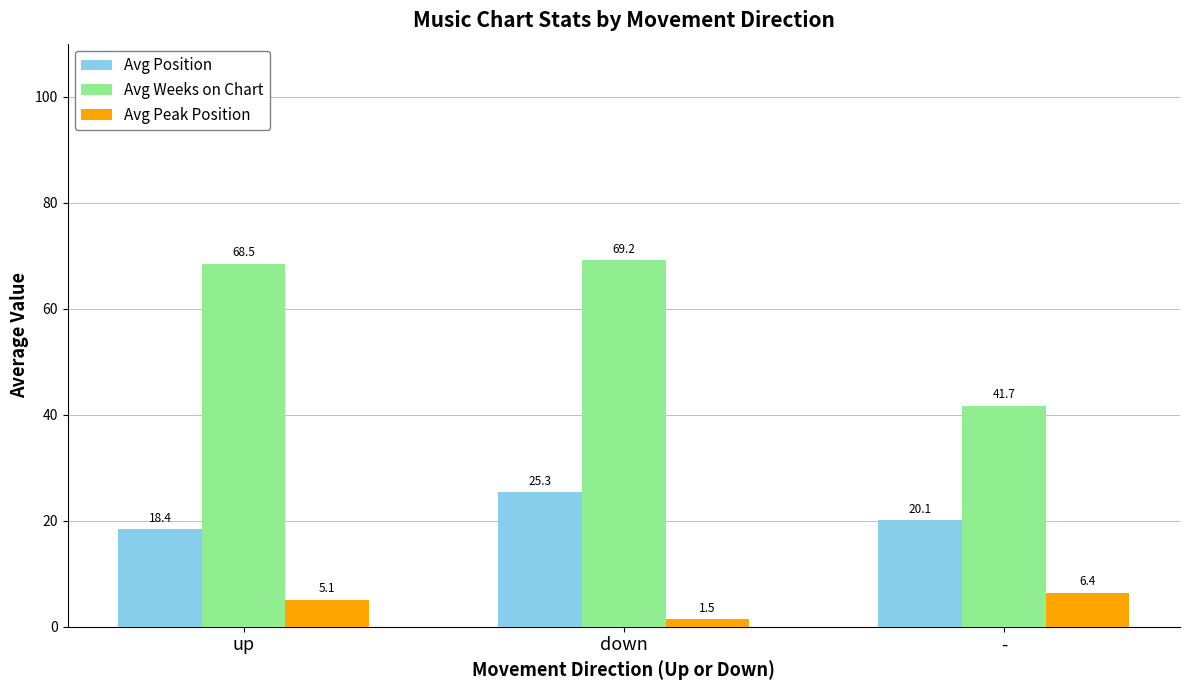

At which category does the chart reach its peak across all series?

down